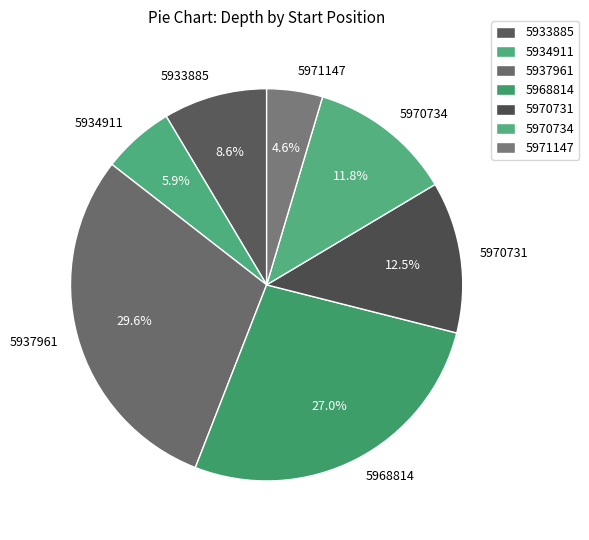

Count the number of slices in the pie.

7